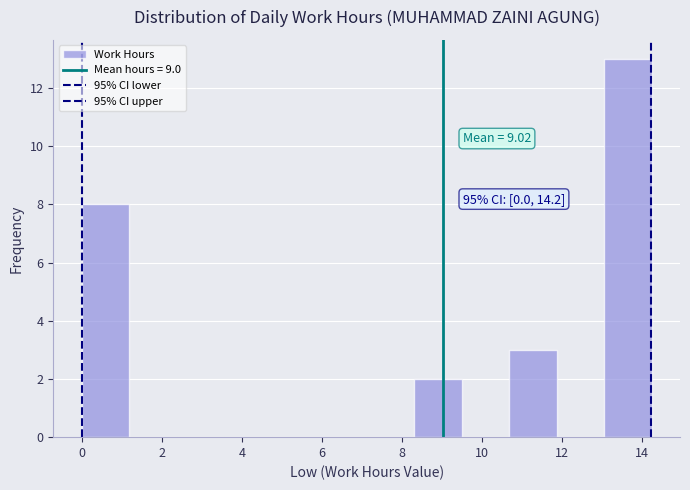

Over which range of the x-axis is the bar tallest?

13.0 to 14.2